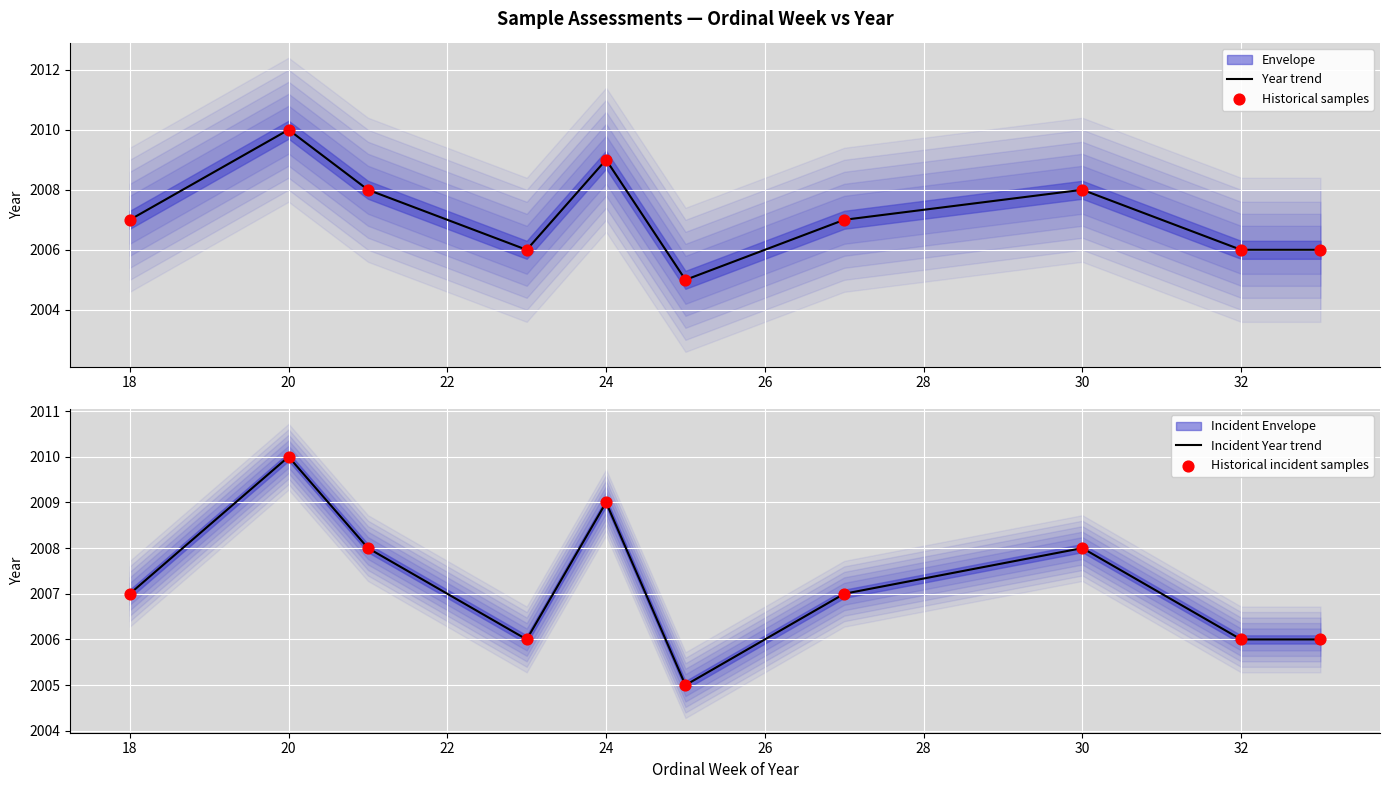

At how many categories does at least one series exceed 2008?

2